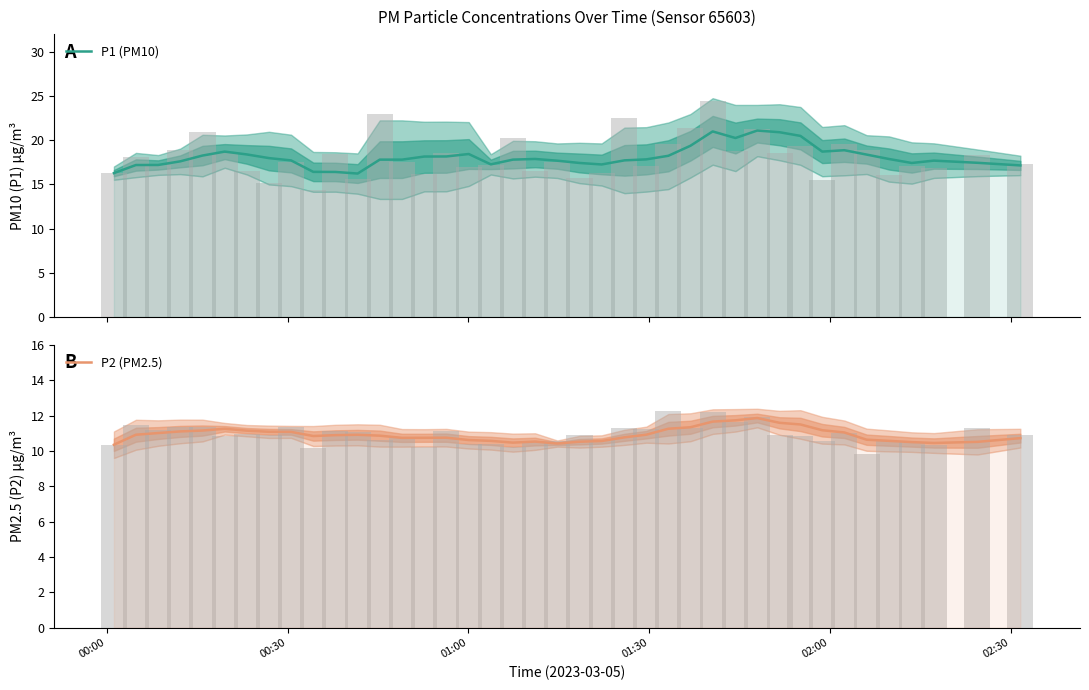

How many bars are there in total?

80